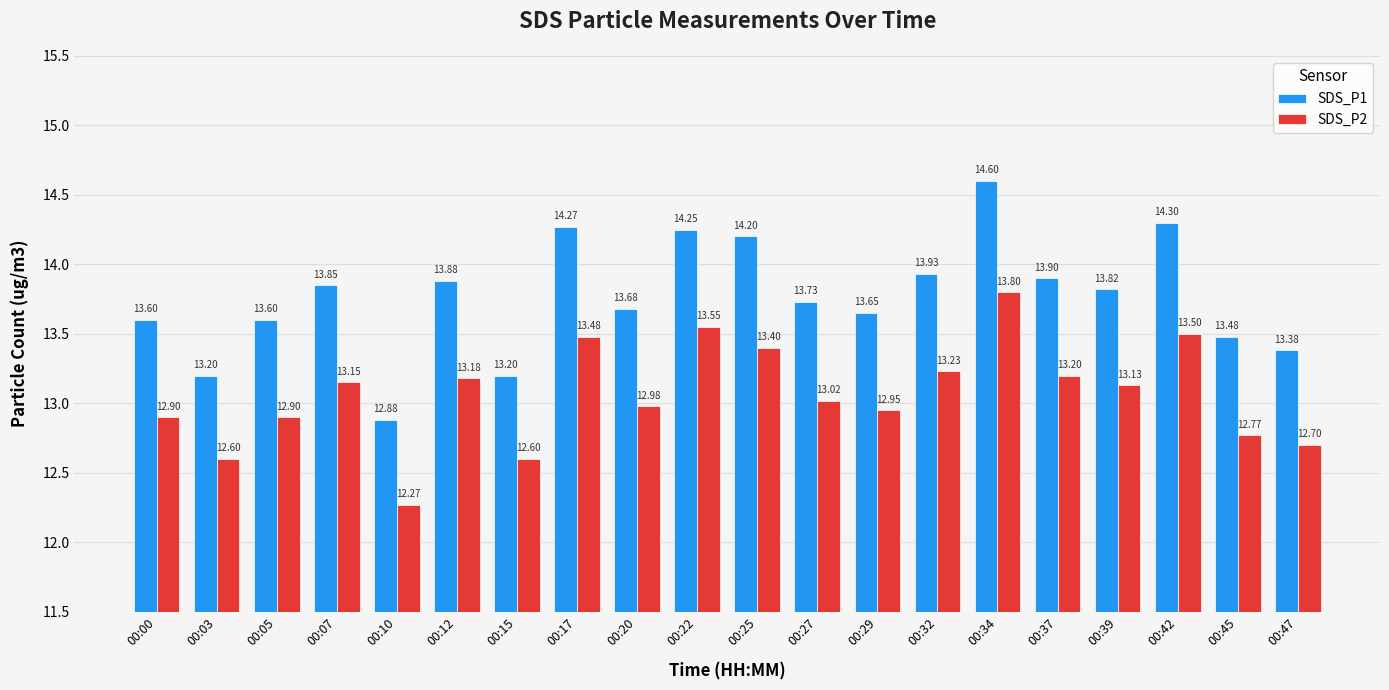

What is the sum of the SDS_P2 values at 00:42 and 00:39?

26.6